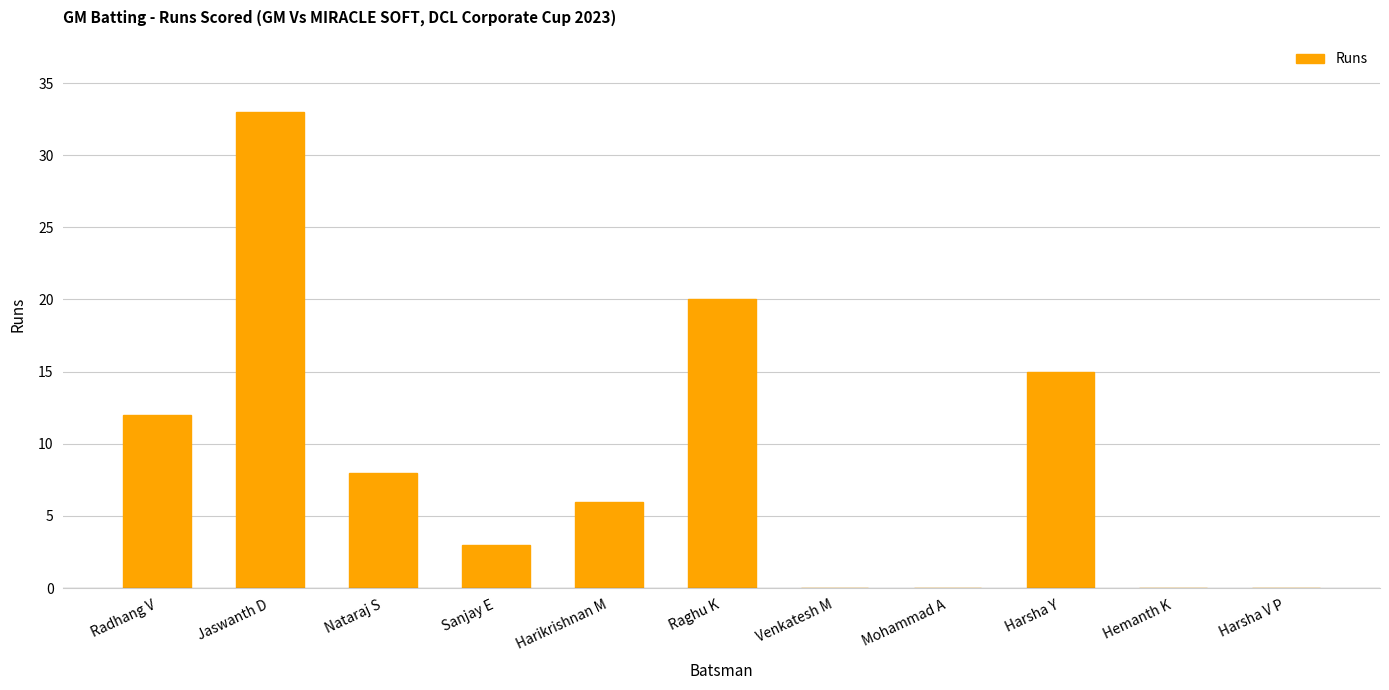

What is the sum of all values?

97